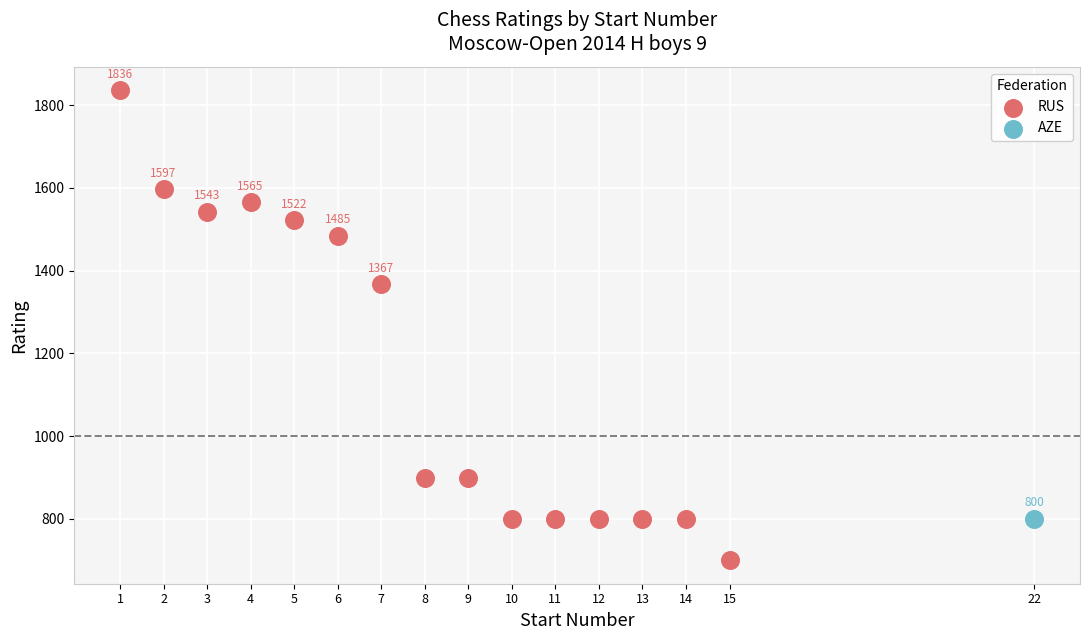

What are all the series names shown in the legend?

RUS, AZE